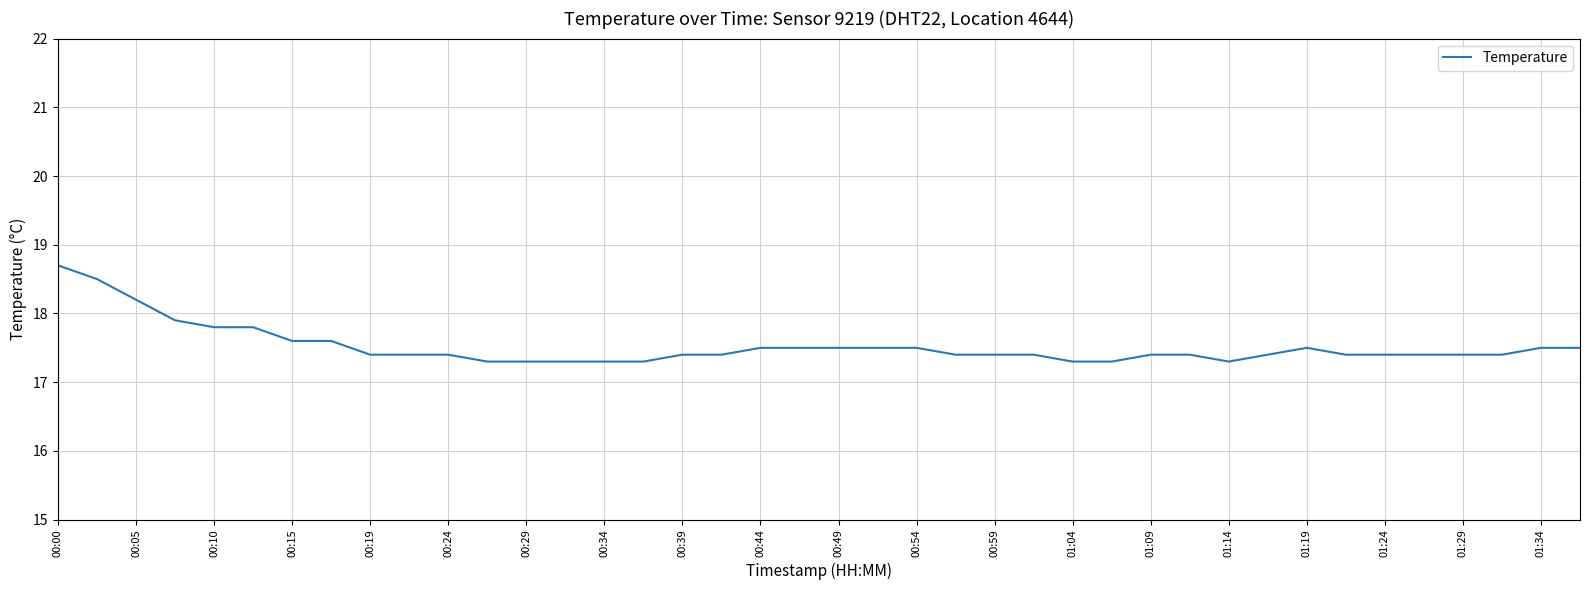

What is the greatest value displayed?

18.7